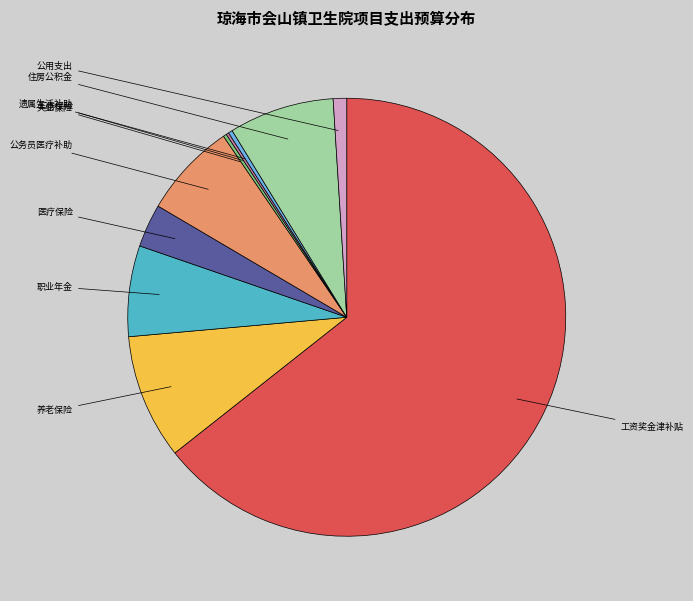

Combined, what portion of the pie is 公用支出 and 住房公积金?

8.8%